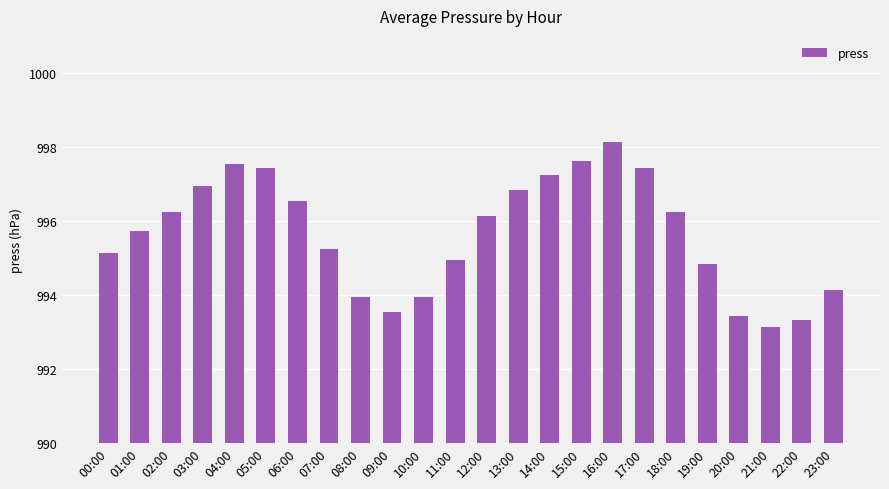

Reading left to right, transcribe all the data shown in this chart.

00:00=995.1	01:00=995.7	02:00=996.2	03:00=996.9	04:00=997.5	05:00=997.4	06:00=996.5	07:00=995.2	08:00=993.9	09:00=993.5	10:00=993.9	11:00=994.9	12:00=996.1	13:00=996.8	14:00=997.2	15:00=997.6	16:00=998.1	17:00=997.4	18:00=996.2	19:00=994.8	20:00=993.4	21:00=993.1	22:00=993.3	23:00=994.1